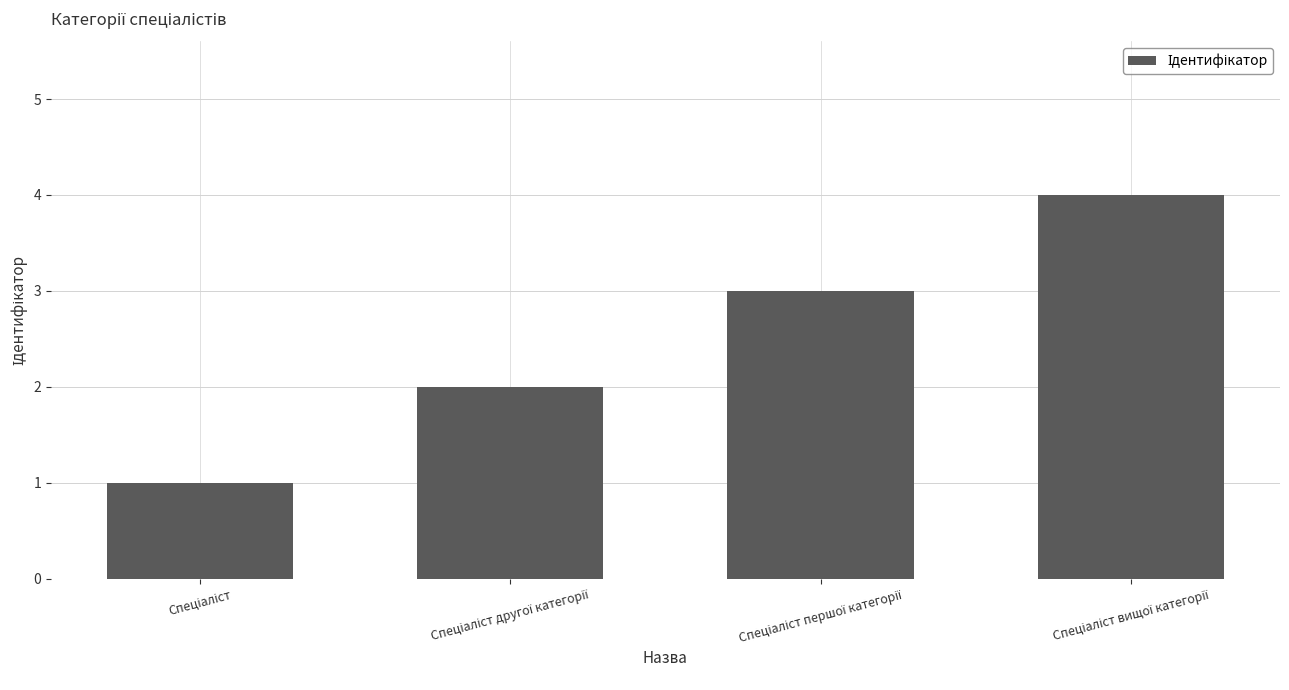

What is the difference between the maximum and minimum values?

3